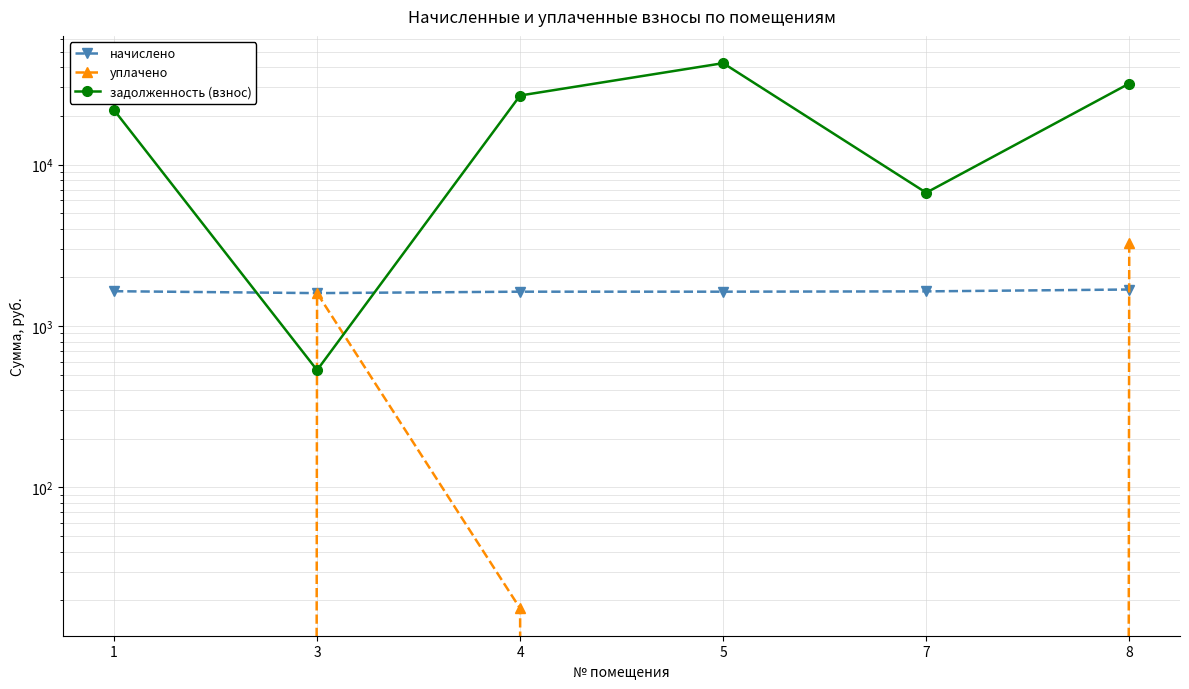

Rank the series by their maximum value, from lowest to highest.

начислено, уплачено, задолженность (взнос)